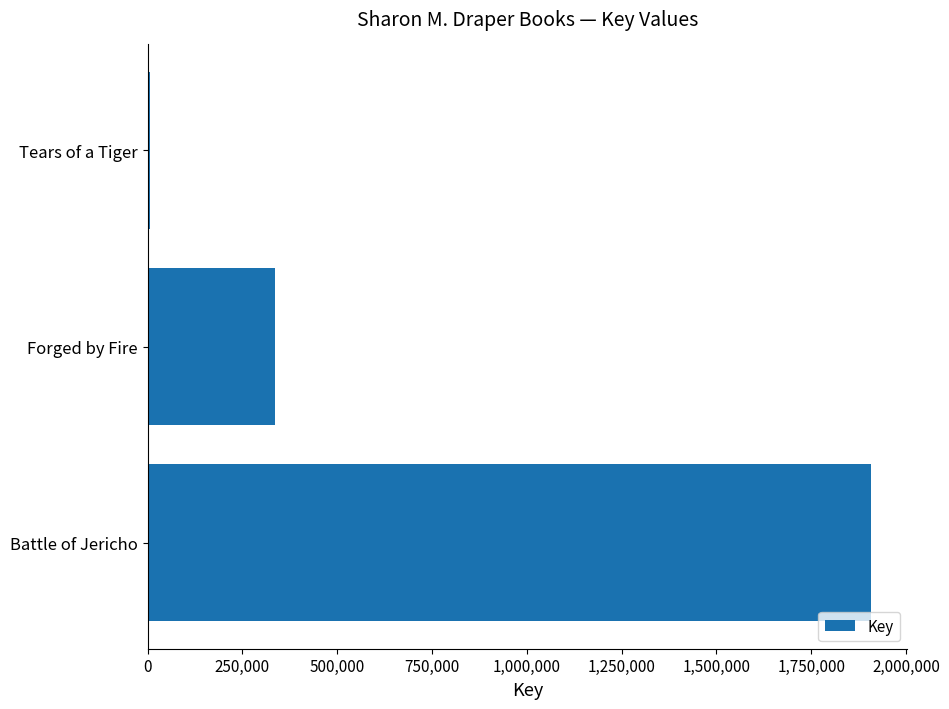

What is the sum of all values?

2250146